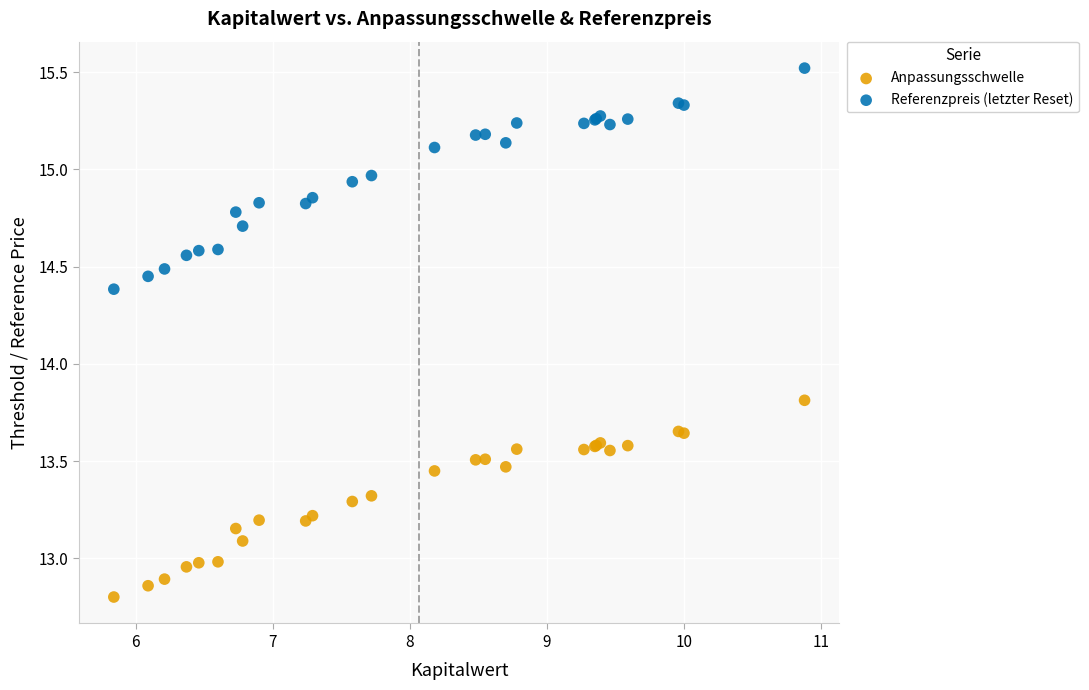

What is the X range (max minus min) for the scatter plot?

5.0